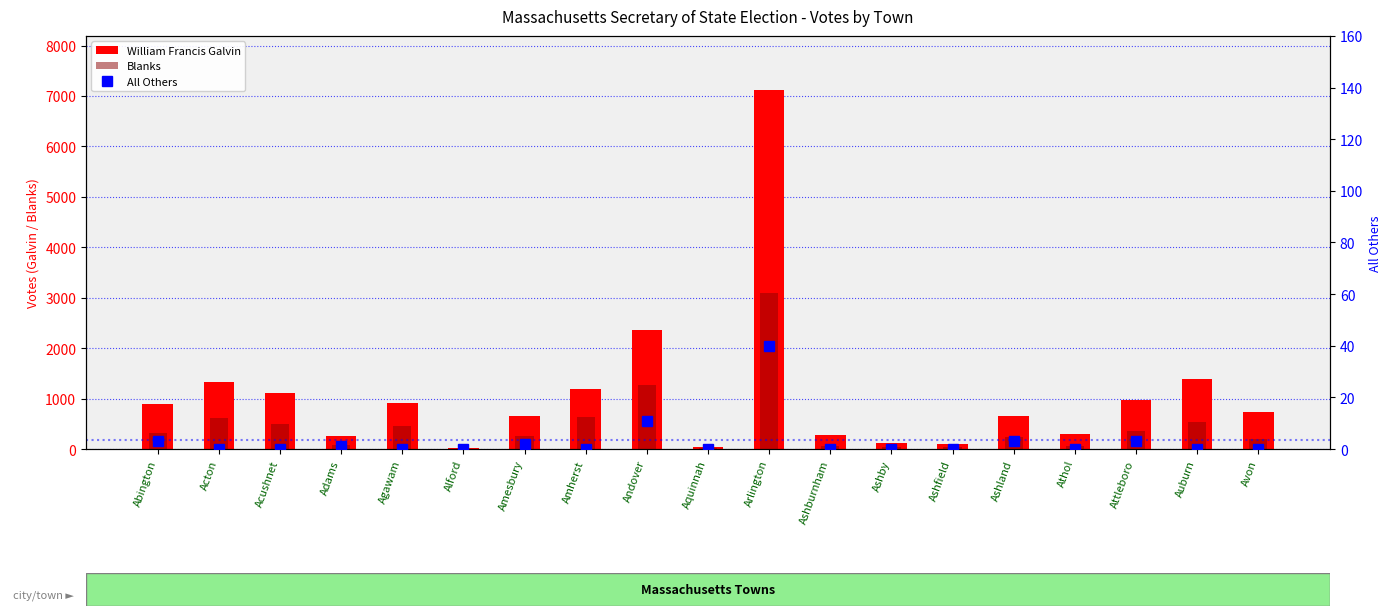

Reading left to right, what are all the values shown in this chart?

William Francis Galvin: Abington=884	Acton=1333	Acushnet=1112	Adams=266	Agawam=913	Alford=16	Amesbury=664	Amherst=1184	Andover=2366	Aquinnah=32	Arlington=7122	Ashburnham=276	Ashby=111	Ashfield=95	Ashland=655	Athol=298	Attleboro=962	Auburn=1383	Avon=728
Blanks: Abington=314	Acton=620	Acushnet=495	Adams=75	Agawam=457	Alford=2	Amesbury=263	Amherst=636	Andover=1263	Aquinnah=24	Arlington=3093	Ashburnham=58	Ashby=35	Ashfield=34	Ashland=242	Athol=62	Attleboro=355	Auburn=540	Avon=204
All Others: Abington=3	Acton=0	Acushnet=0	Adams=1	Agawam=0	Alford=0	Amesbury=2	Amherst=0	Andover=11	Aquinnah=0	Arlington=40	Ashburnham=0	Ashby=0	Ashfield=0	Ashland=3	Athol=0	Attleboro=3	Auburn=0	Avon=0